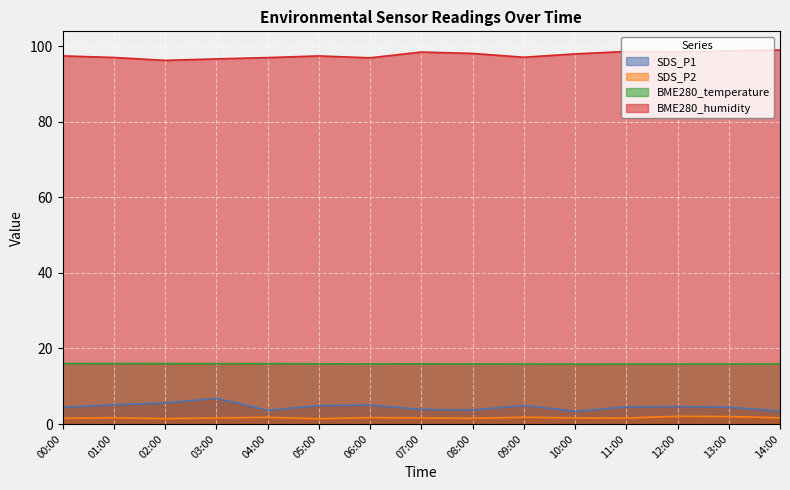

What is the label of the 5th point from the right?

10:00